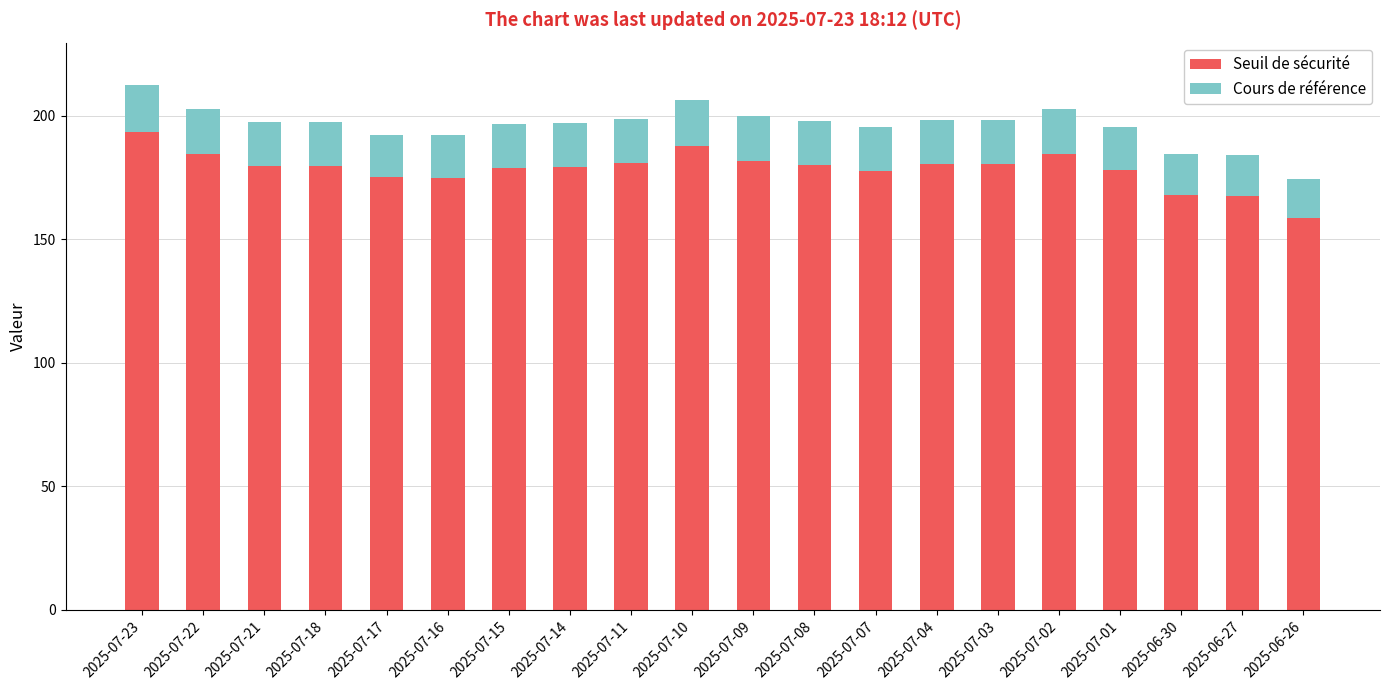

What is the total value across all series at 2025-07-14?

197.0